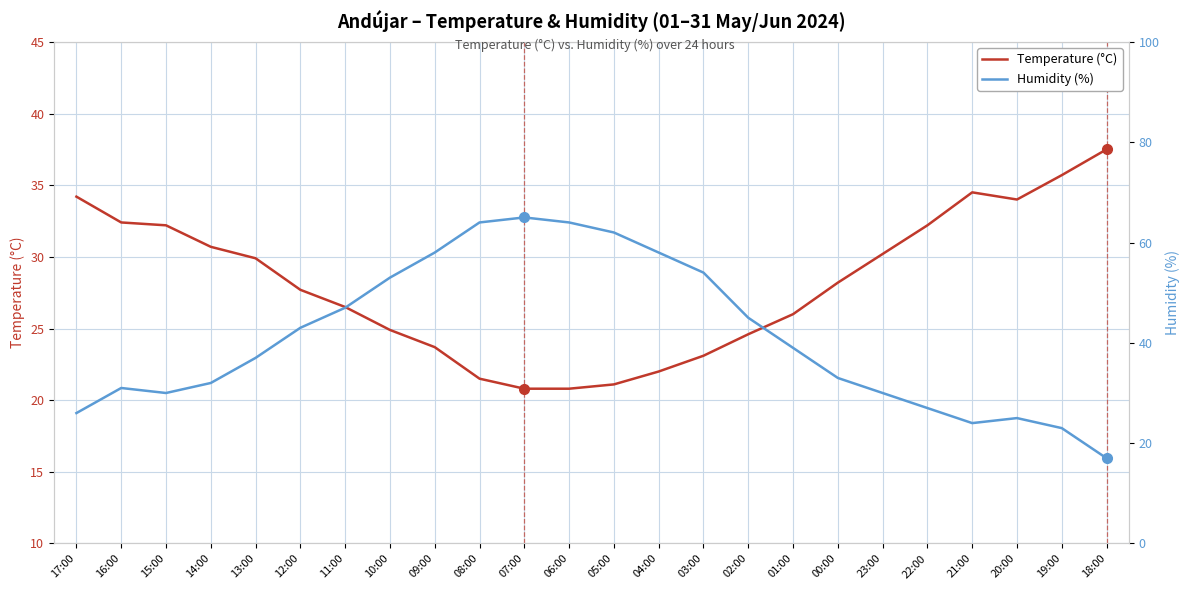

True or false: Temperature (°C) and Humidity (%) cross at least once.

True